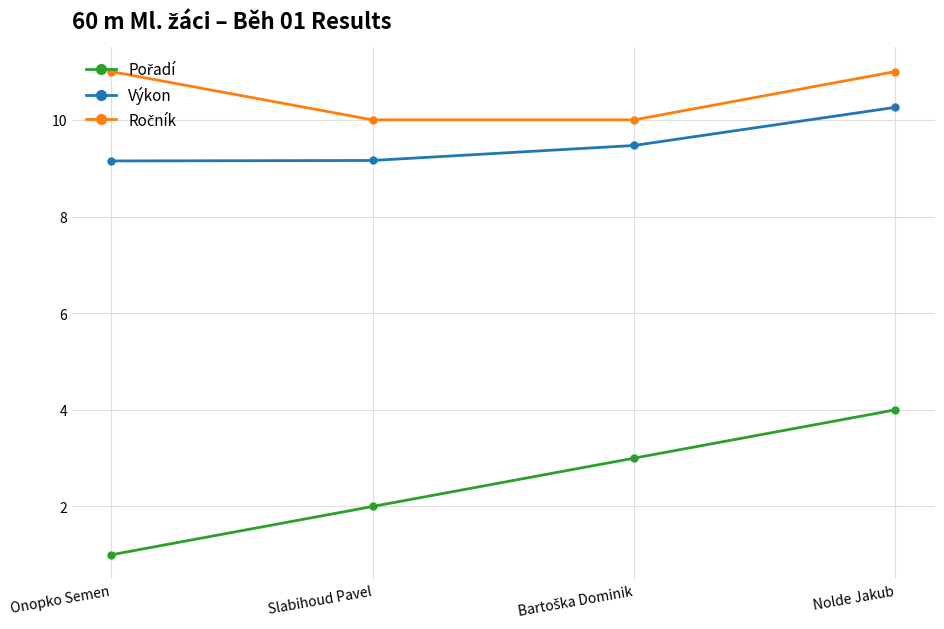

What value does the Výkon series have at Slabihoud Pavel?

9.2